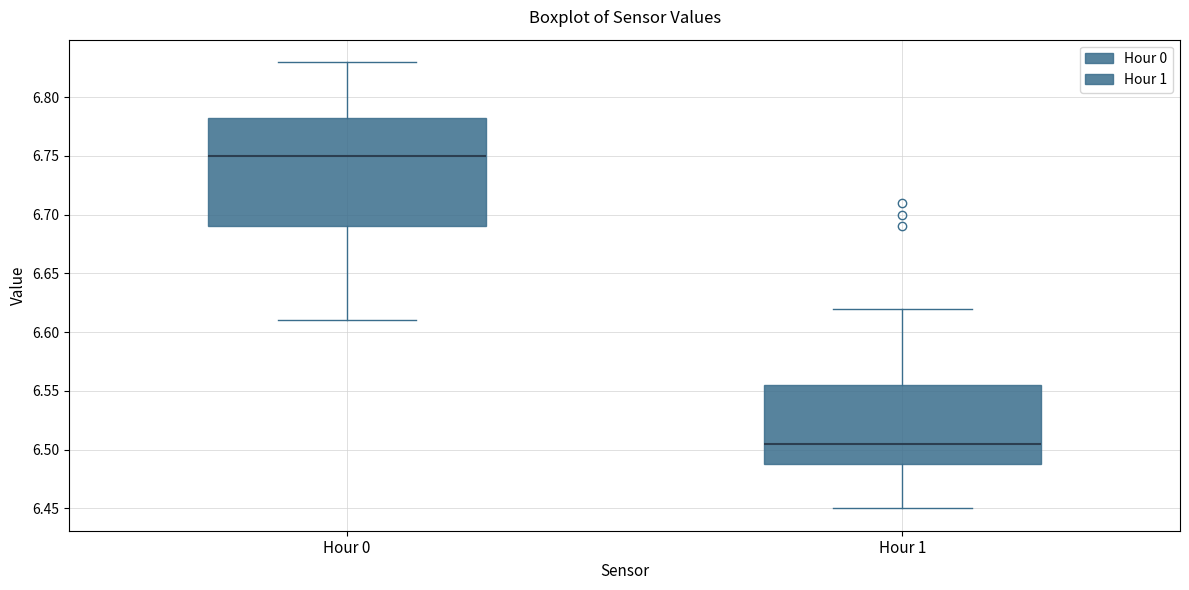

Reading left to right, transcribe this box plot: for each box, give where its median line is, the range the box spans, and where its two whiskers end, as read against the y-axis. The values are not printed on the chart, so give them approximately, as read against the axis.

Hour 0: median 6.750, box 6.690 to 6.785, whiskers 6.610 to 6.830
Hour 1: median 6.505, box 6.490 to 6.555, whiskers 6.450 to 6.620